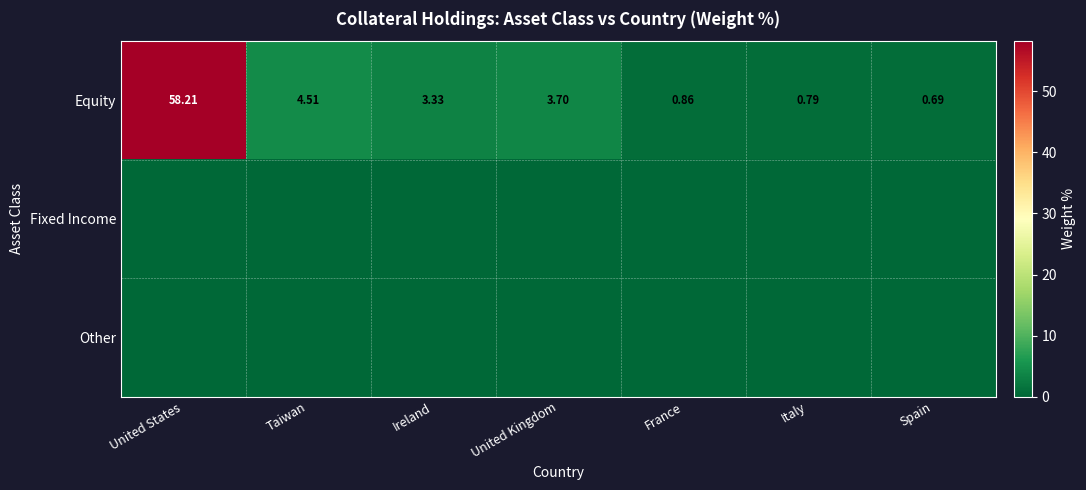

At which category is the sum across all series the highest?

United States